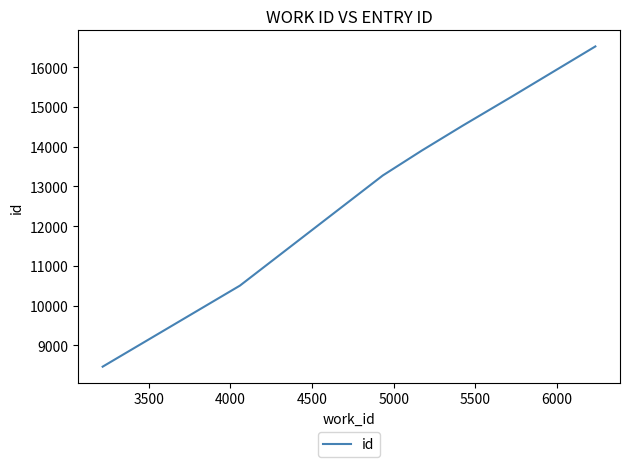

How many lines are shown in the chart?

1